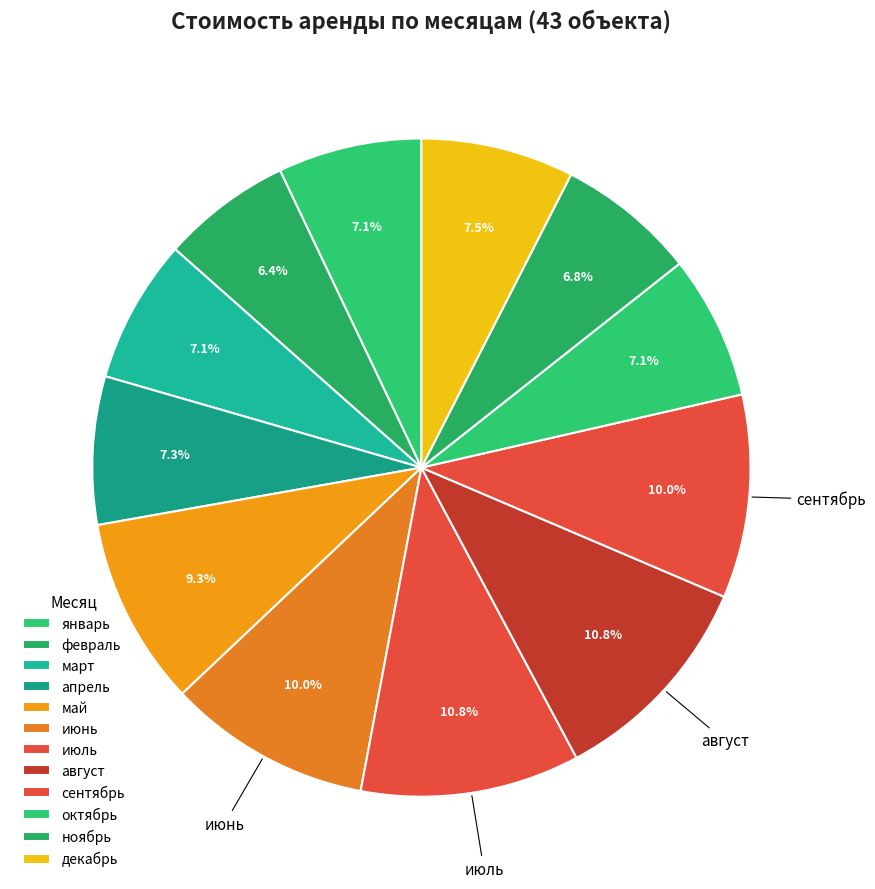

Is there a majority slice in this chart?

No